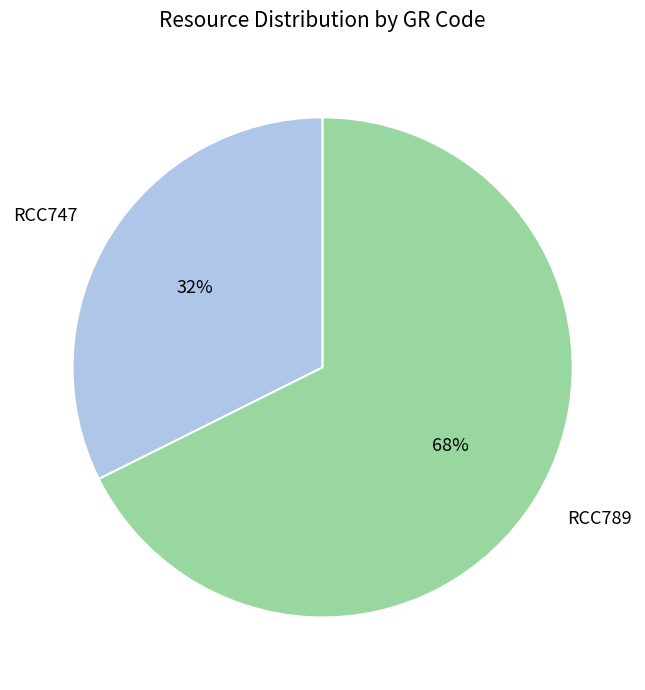

How many slices are in this pie chart?

2